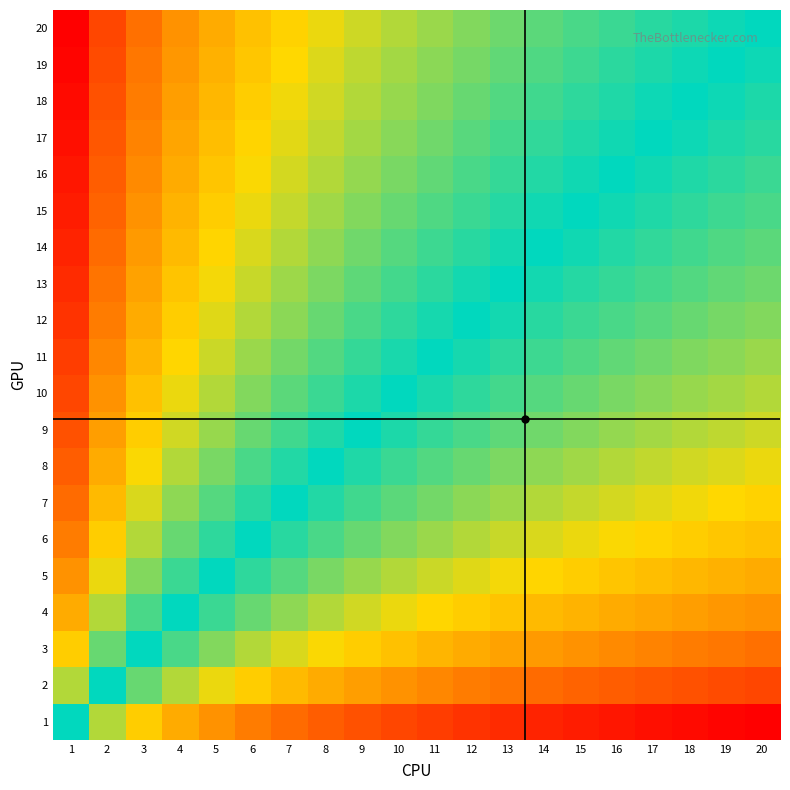

Which series changed the most between 12 and 16?

20